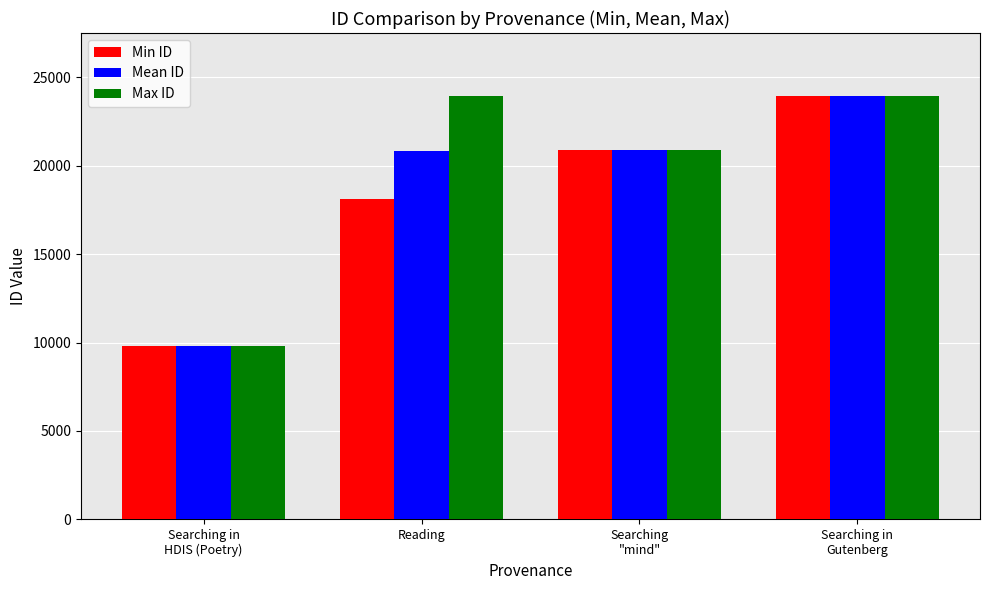

What is the label of the 2nd bar from the left?

Reading